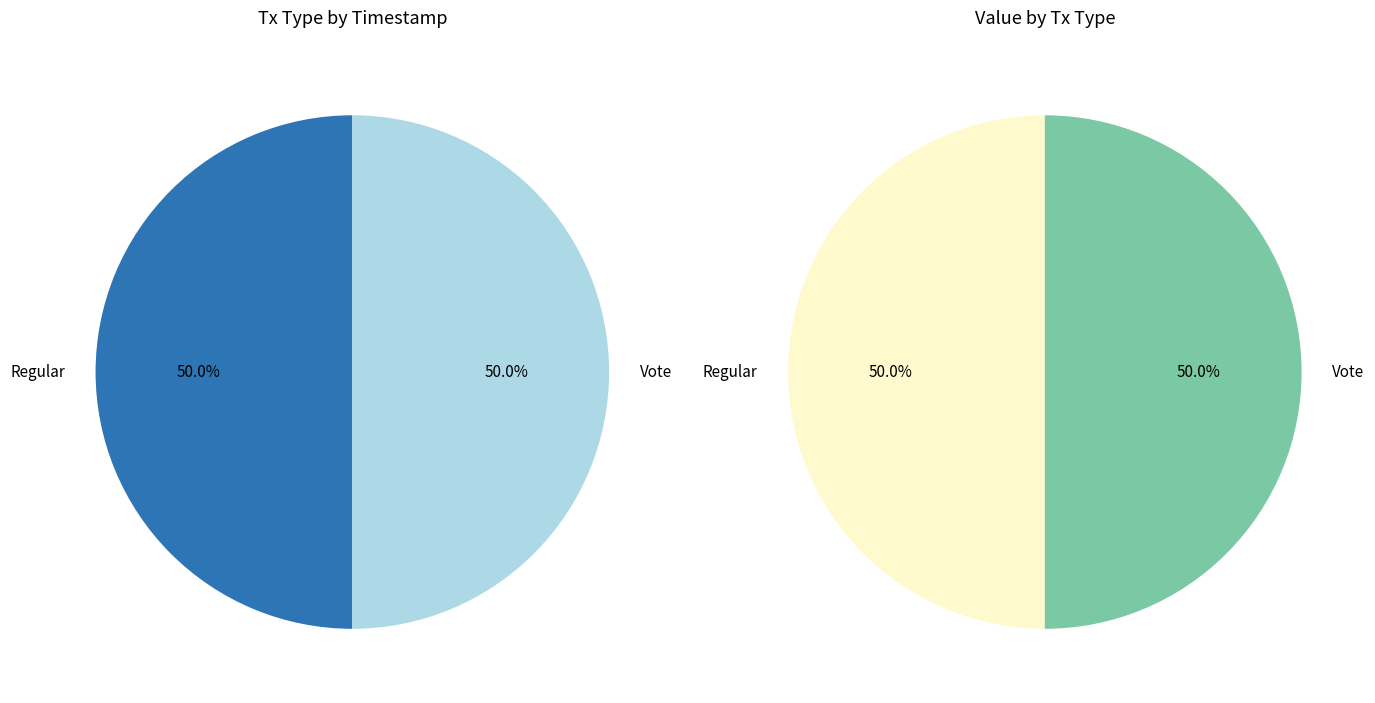

How many segments does this pie chart have?

2